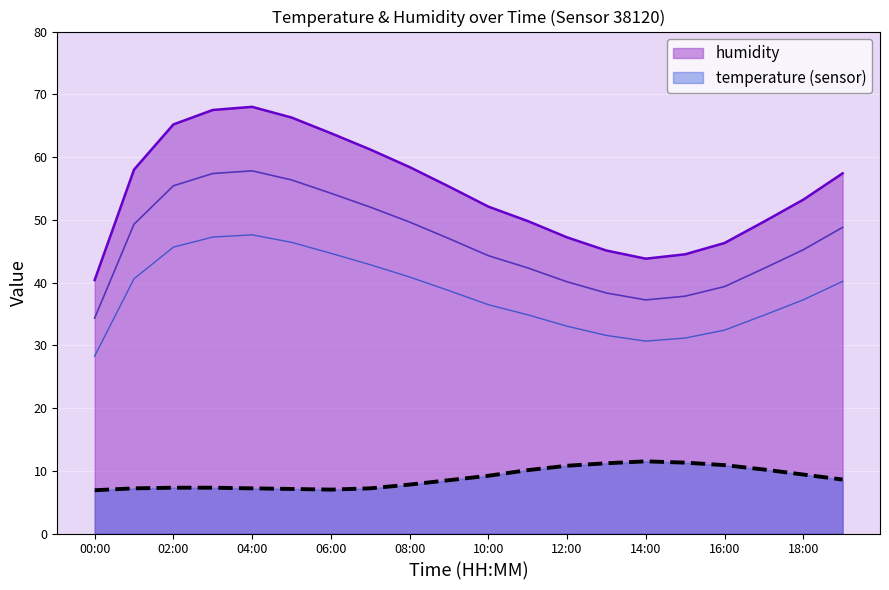

What is the minimum value for temperature (sensor)?

6.9